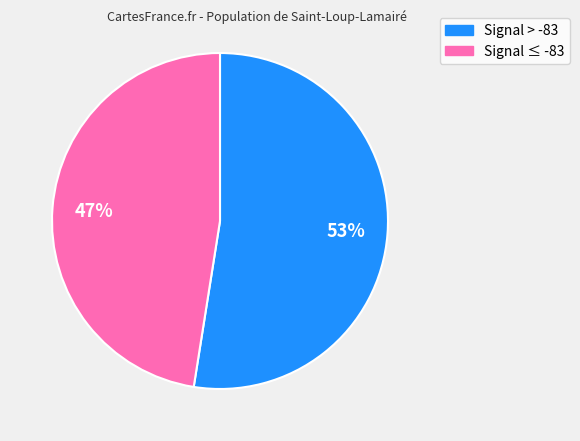

Does any single category account for the majority?

Yes